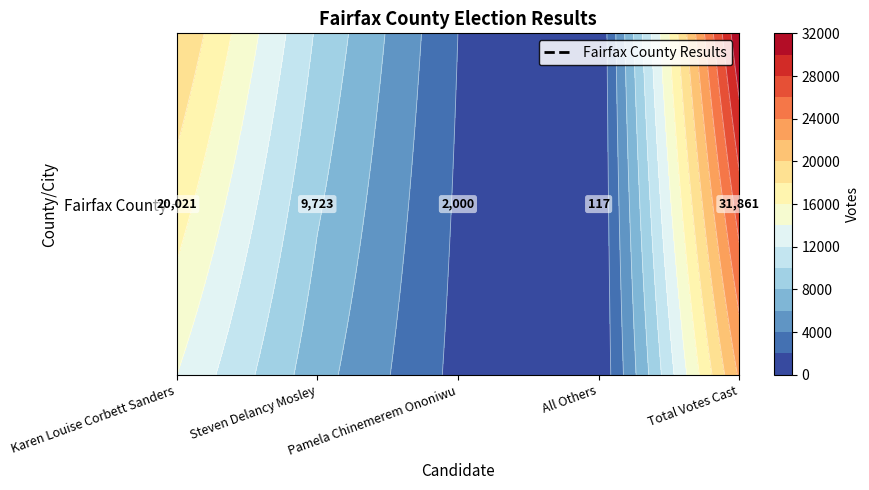

At which category does the chart reach its peak across all series?

Total Votes Cast